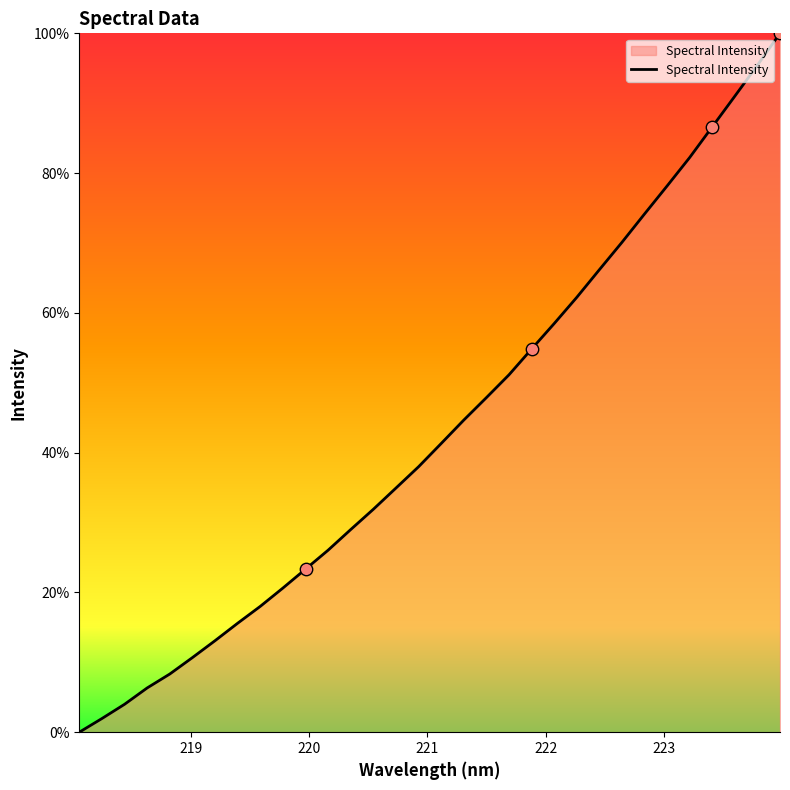

What is the greatest value displayed?

100.0